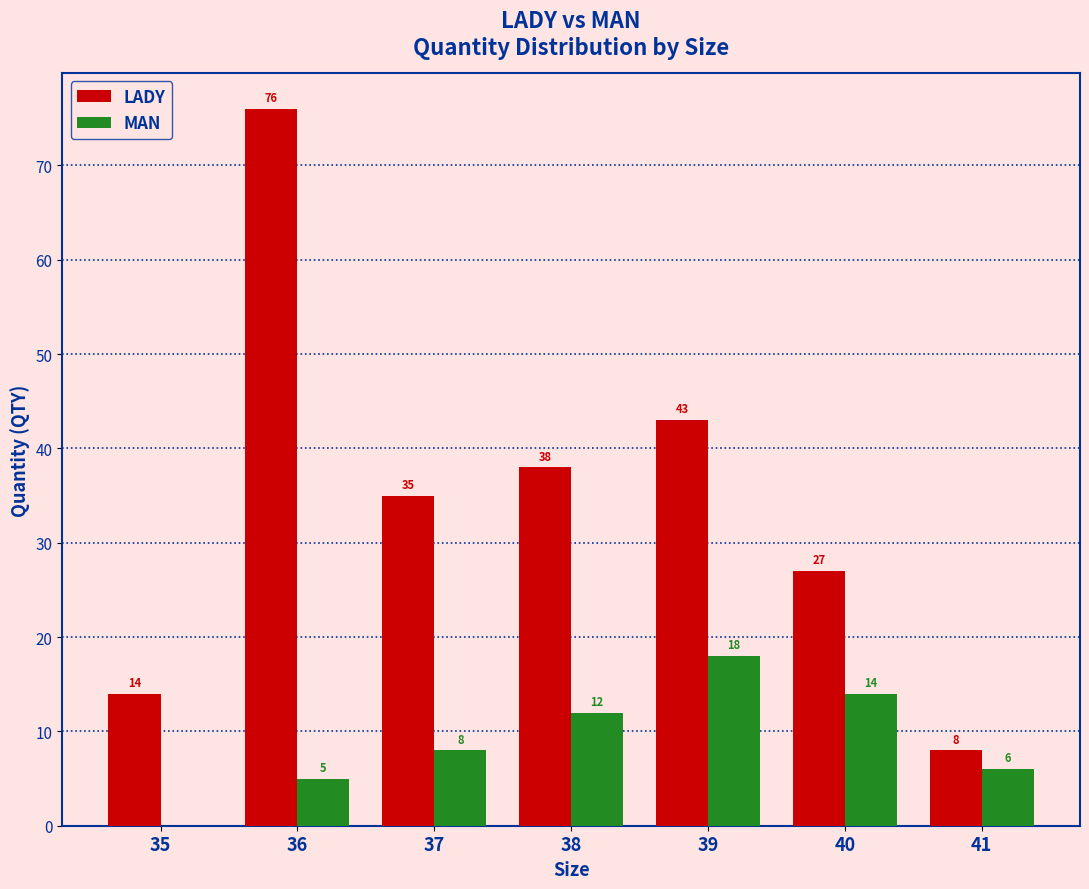

Reading left to right, extract all data points from this chart.

LADY: 35=14	36=76	37=35	38=38	39=43	40=27	41=8
MAN: 35=0	36=5	37=8	38=12	39=18	40=14	41=6